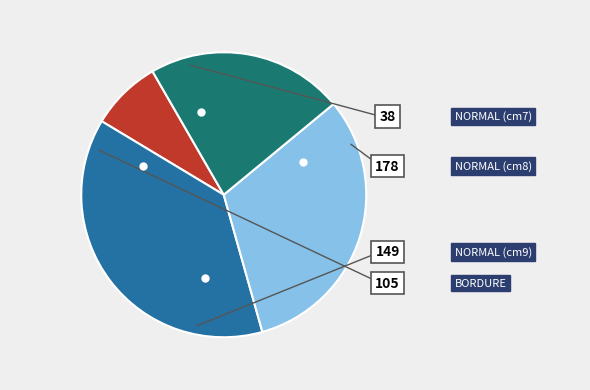

Does any single category account for the majority?

No